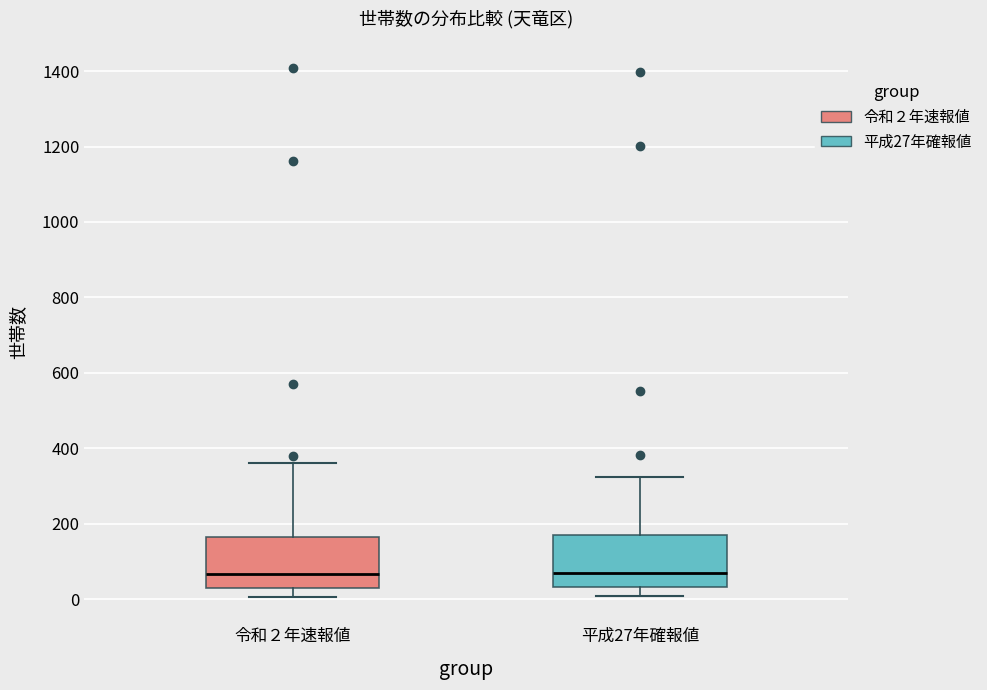

Reading left to right, read every box against the y-axis: the position of its median line, the range the box covers, and the ends of its whiskers. The values are not printed on the chart, so give them approximately, as read against the axis.

令和２年速報値: median 60, box 20 to 160, whiskers 0 to 360
平成27年確報値: median 60, box 40 to 160, whiskers 0 to 320